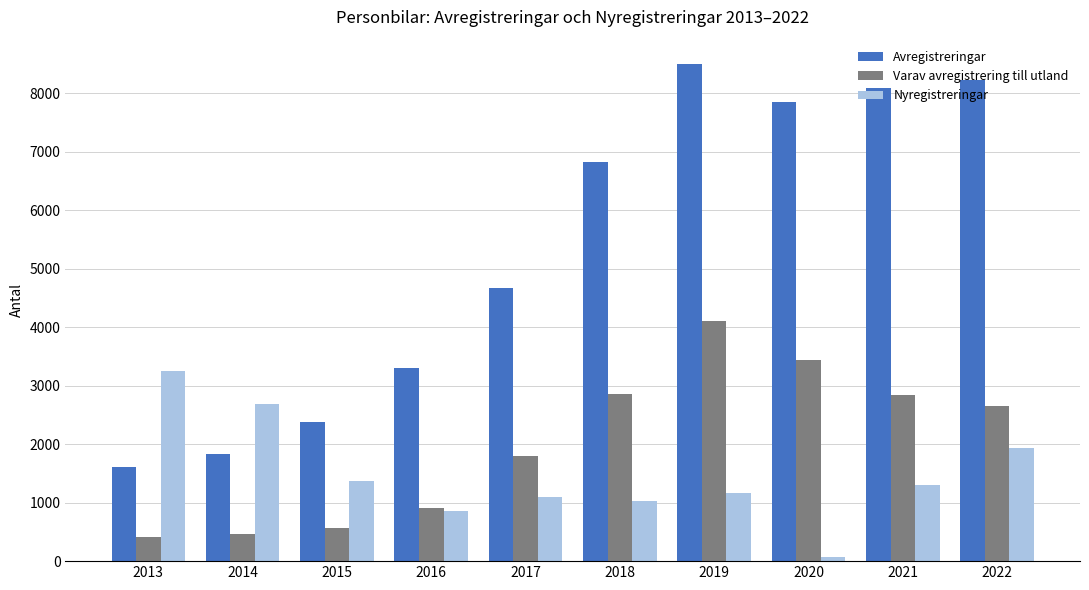

What is the value of the Avregistreringar bar at the 1st from the left?

1605